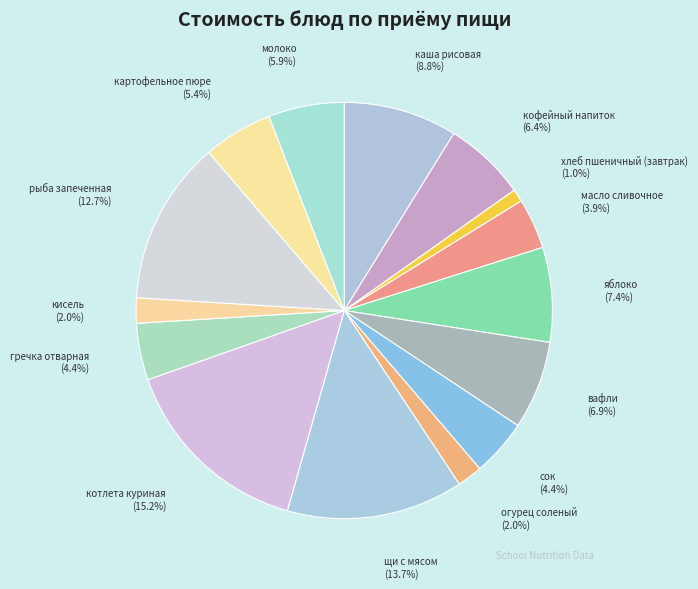

Does any single category account for the majority?

No